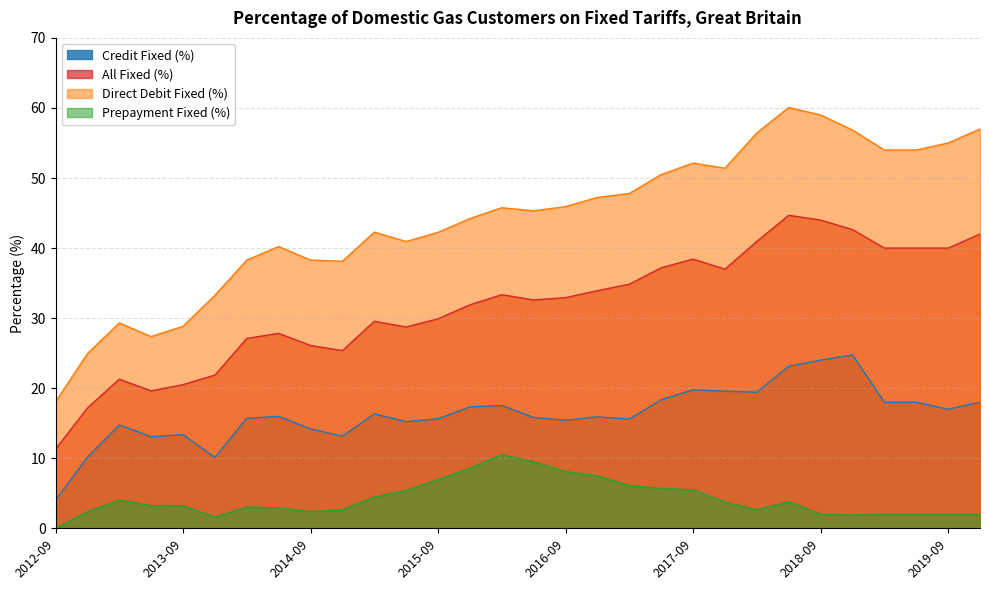

Reading left to right, extract all data points from this chart.

Credit Fixed (%): 4.0	10.1	14.8	13.1	13.4	10.1	15.7	16.0	14.2	13.2	16.4	15.2	15.6	17.3	17.5	15.8	15.4	15.9	15.6	18.4	19.8	19.6	19.4	23.1	24.0	24.8	18.0	18.0	17.0	18.0
All Fixed (%): 11.3	17.2	21.3	19.6	20.5	21.9	27.1	27.8	26.1	25.4	29.6	28.7	29.9	31.9	33.4	32.6	32.9	33.9	34.9	37.2	38.4	37.0	41.0	44.7	44.0	42.6	40.0	40.0	40.0	42.0
Direct Debit Fixed (%): 18.1	24.9	29.3	27.4	28.8	33.3	38.3	40.2	38.3	38.1	42.3	40.9	42.2	44.2	45.8	45.3	45.9	47.2	47.8	50.5	52.1	51.4	56.4	60.1	59.0	56.9	54.0	54.0	55.0	57.0
Prepayment Fixed (%): 0.0	2.4	4.0	3.2	3.2	1.6	3.0	2.9	2.4	2.6	4.5	5.4	7.0	8.6	10.5	9.5	8.1	7.5	6.1	5.7	5.5	3.8	2.7	3.8	2.0	1.9	2.0	2.0	2.0	2.0